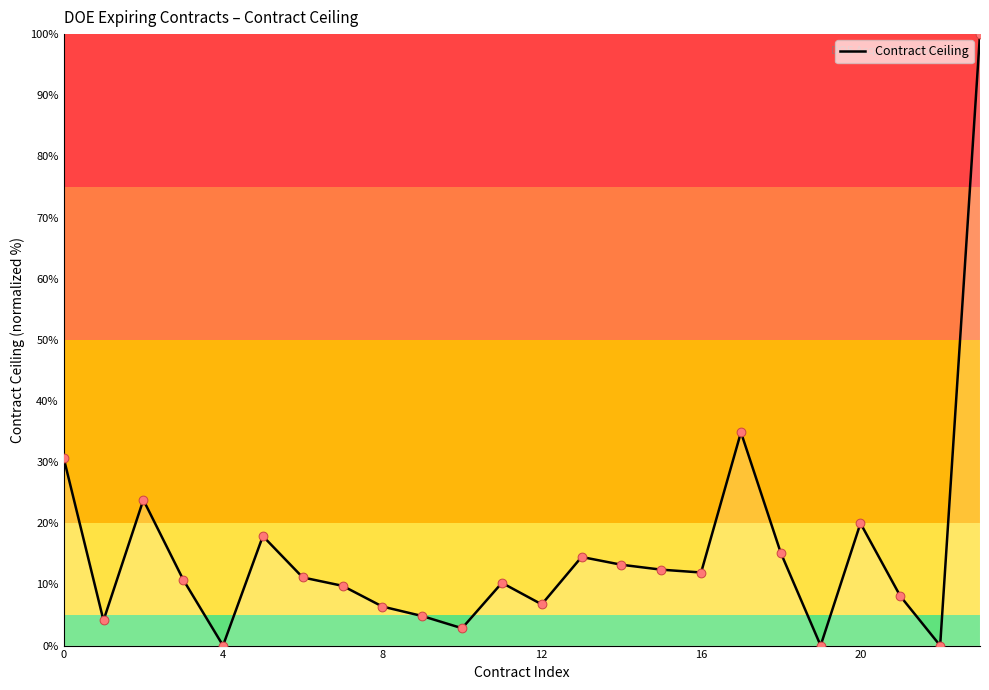

What is the maximum value shown in the chart?

100.0